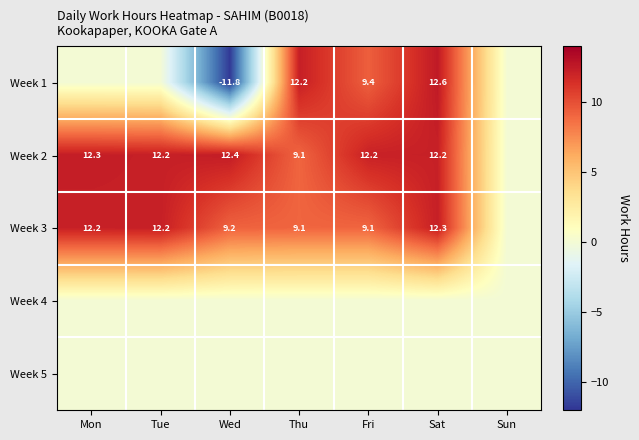

Is the value of Week 2 at Mon greater than the value of Week 1 at Wed?

Yes